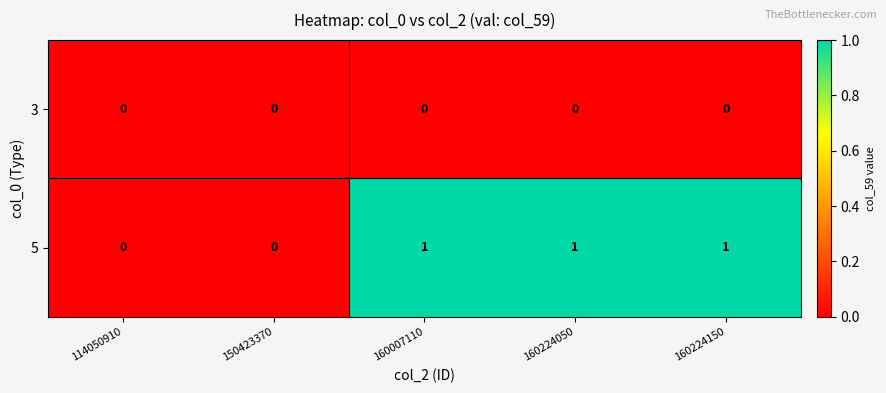

True or false: 3 has a value of 0 at 160224050.

True